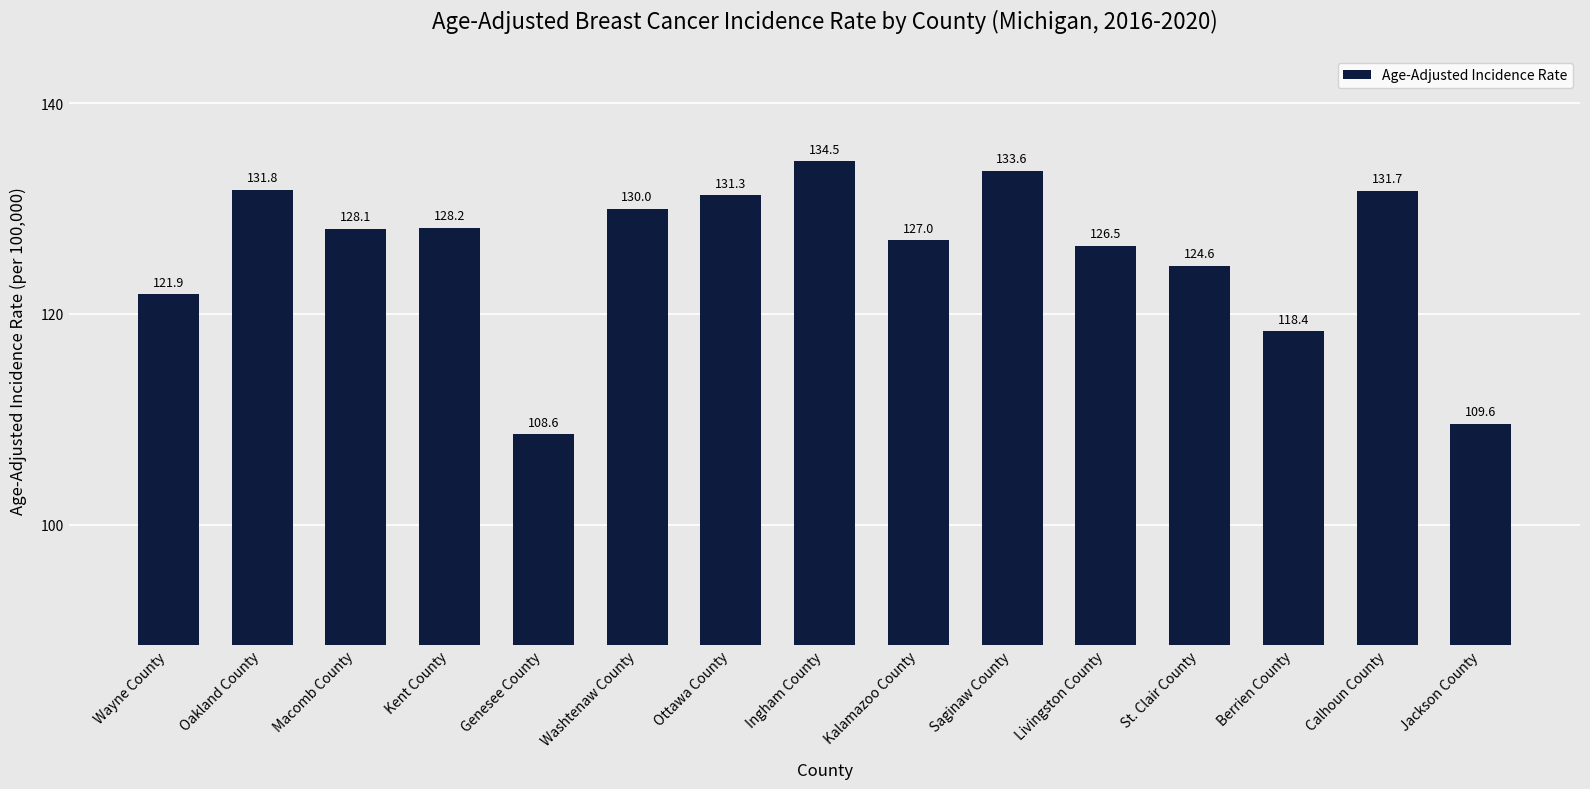

Where does the data first go above 128?

Oakland County